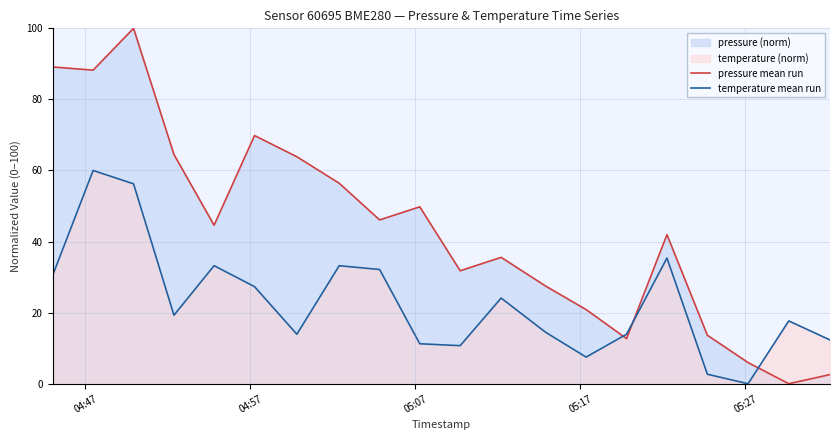

List the series in order of their overall mean, lowest first.

temperature mean run, pressure mean run